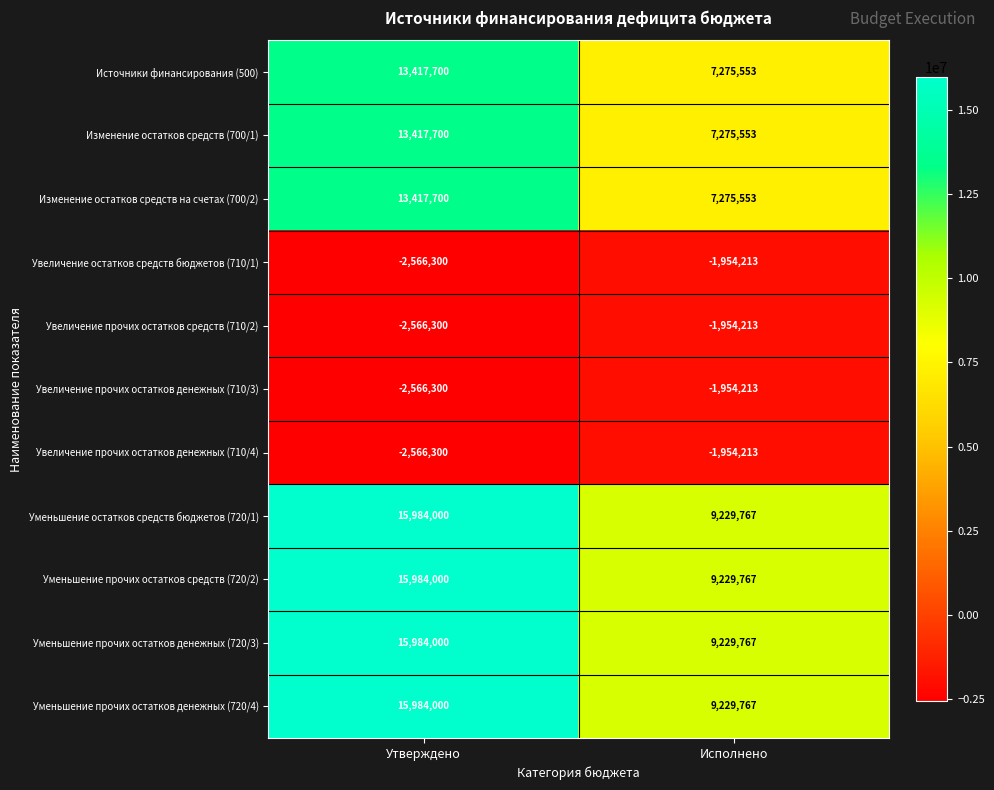

Reading left to right, transcribe all the data shown in this chart.

Источники финансирования (500): Утверждено=13417700	Исполнено=7275553
Изменение остатков средств (700/1): Утверждено=13417700	Исполнено=7275553
Изменение остатков средств на счетах (700/2): Утверждено=13417700	Исполнено=7275553
Увеличение остатков средств бюджетов (710/1): Утверждено=-2566300	Исполнено=-1954213
Увеличение прочих остатков средств (710/2): Утверждено=-2566300	Исполнено=-1954213
Увеличение прочих остатков денежных (710/3): Утверждено=-2566300	Исполнено=-1954213
Увеличение прочих остатков денежных (710/4): Утверждено=-2566300	Исполнено=-1954213
Уменьшение остатков средств бюджетов (720/1): Утверждено=15984000	Исполнено=9229767
Уменьшение прочих остатков средств (720/2): Утверждено=15984000	Исполнено=9229767
Уменьшение прочих остатков денежных (720/3): Утверждено=15984000	Исполнено=9229767
Уменьшение прочих остатков денежных (720/4): Утверждено=15984000	Исполнено=9229767